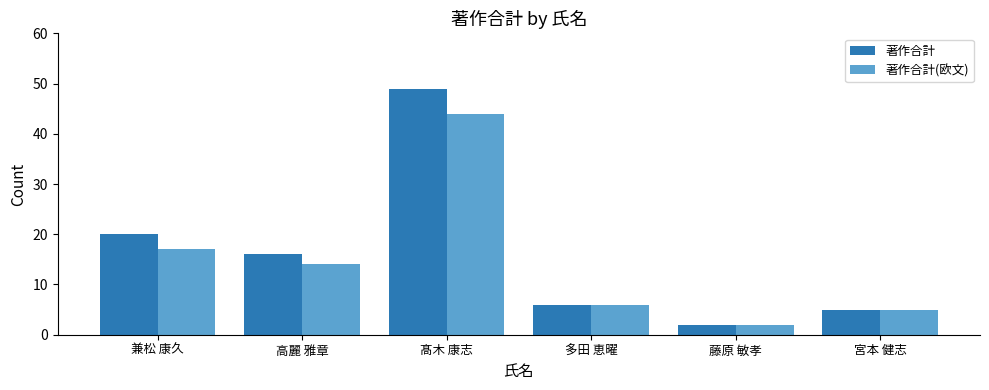

What value does the 著作合計 series have at 兼松 康久?

20